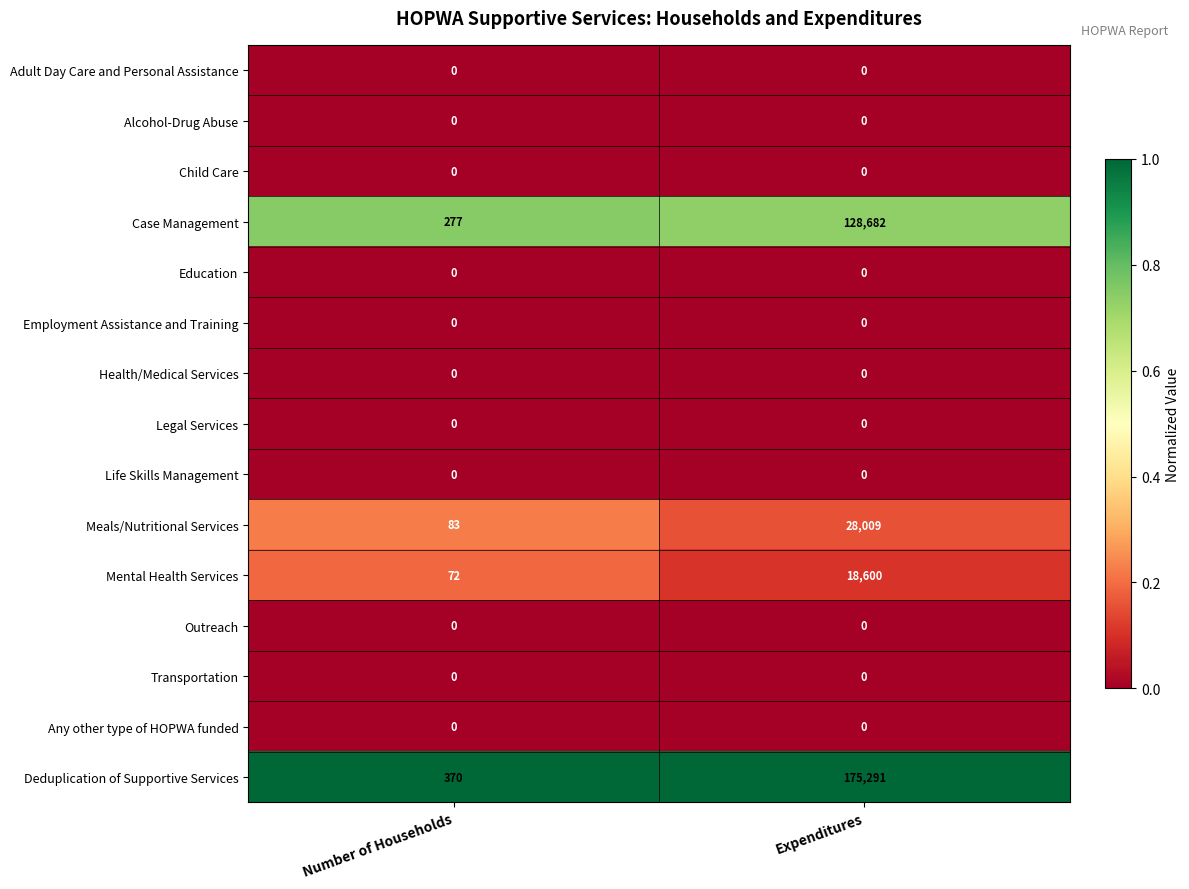

Is it true that Child Care equals 0 at Number of Households?

True